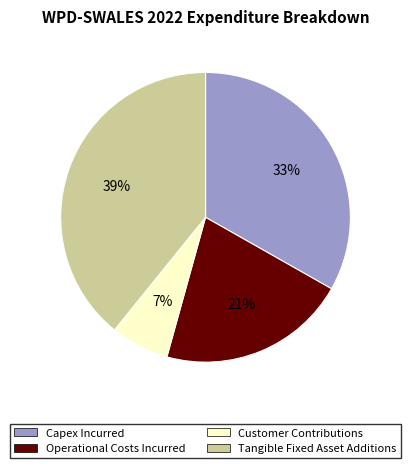

How many slices are in this pie chart?

4